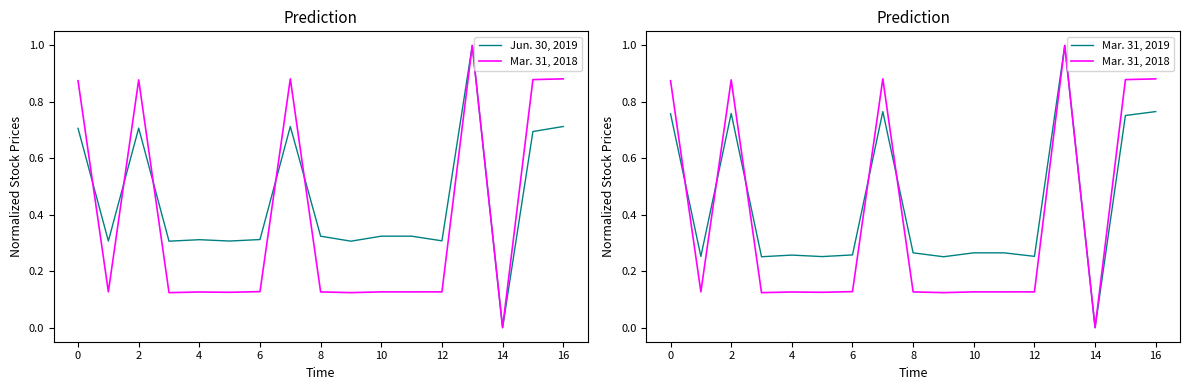

What is the average value of the Jun. 30, 2019 series?

0.5